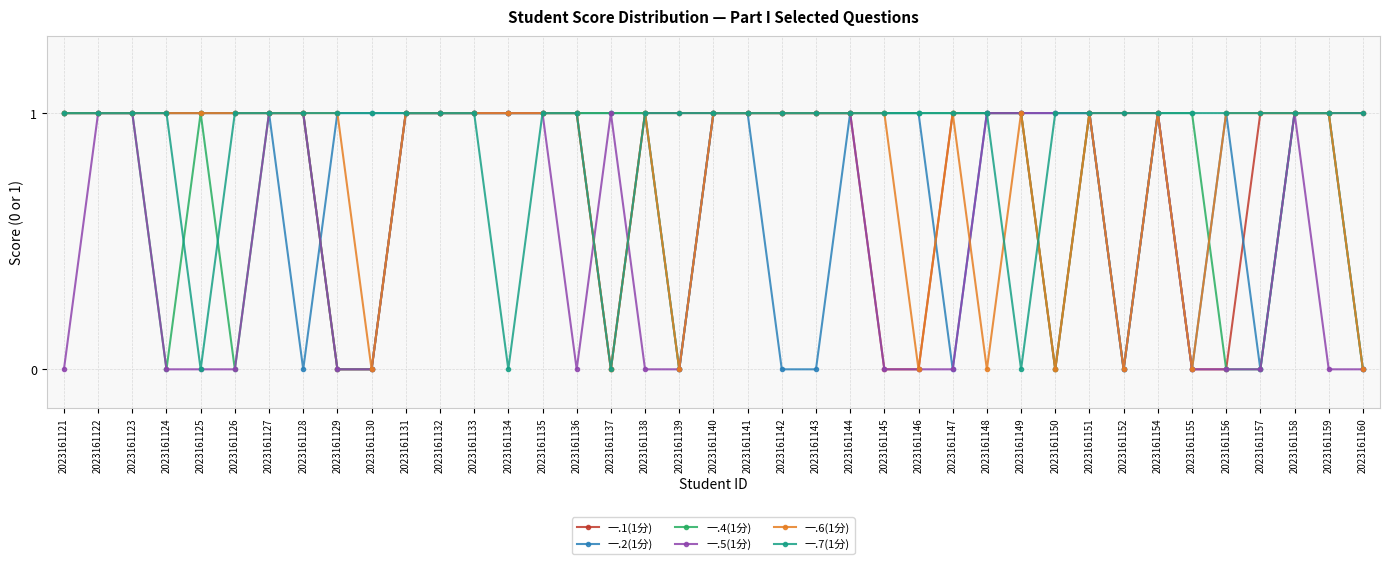

Is the value of 一.6(1分) at 2023161136 greater than the value of 一.5(1分) at 2023161129?

Yes